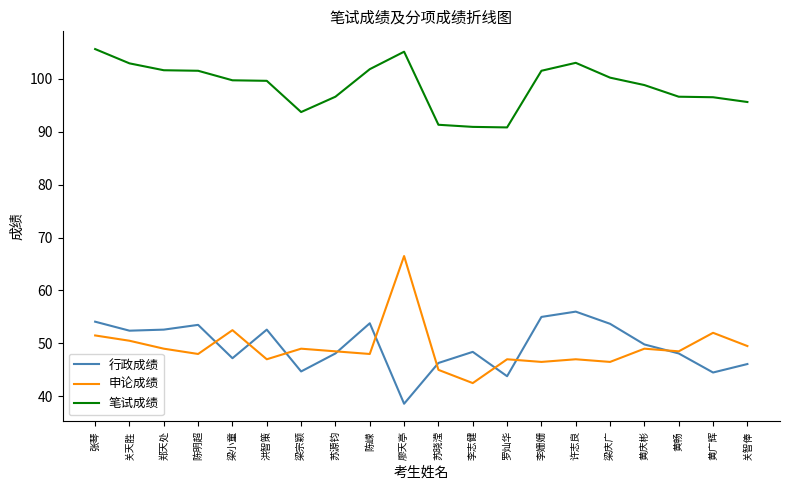

In 行政成绩, how many points are higher than both neighbors (excluding endpoints)?

5